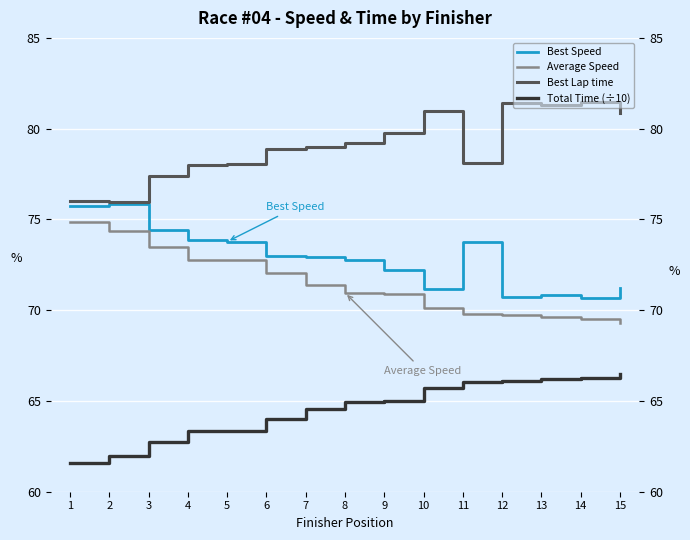

Reading left to right, list all the values displayed in this chart.

Best Speed: 75.8	75.9	74.4	73.9	73.8	73.0	72.9	72.7	72.2	71.1	73.8	70.7	70.9	70.7	71.2
Average Speed: 74.8	74.4	73.5	72.8	72.7	72.0	71.4	71.0	70.9	70.1	69.8	69.7	69.6	69.5	69.3
Best Lap time: 76.0	75.9	77.4	78.0	78.1	78.9	79.0	79.2	79.8	81.0	78.1	81.4	81.3	81.5	80.9
Total Time (÷10): 61.6	62.0	62.7	63.3	63.4	64.0	64.6	64.9	65.0	65.7	66.1	66.1	66.2	66.3	66.5